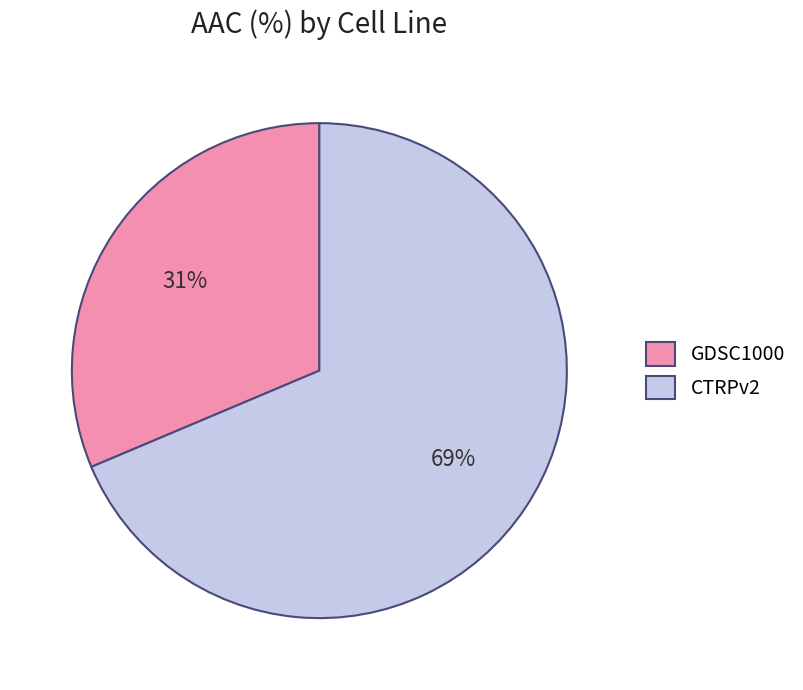

To the nearest percent, what is the average slice percentage?

50%